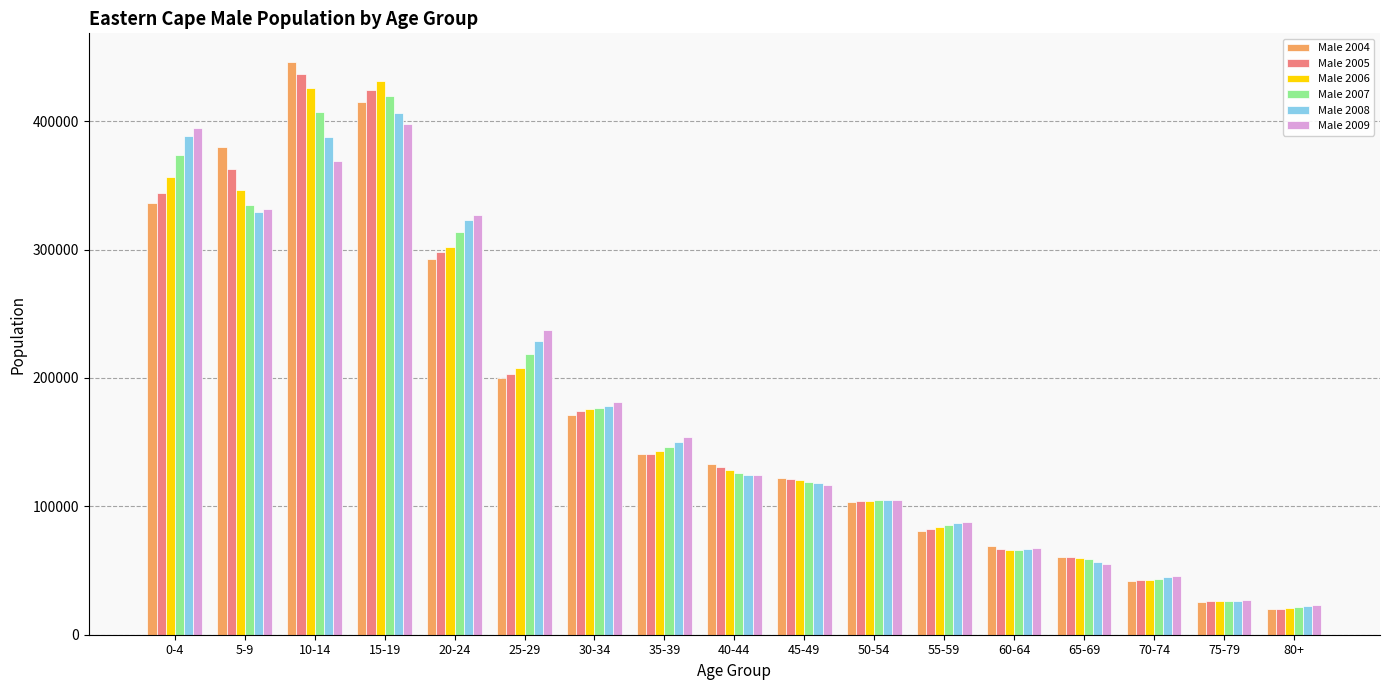

Where does the Male 2008 series first go above 124510?

0-4